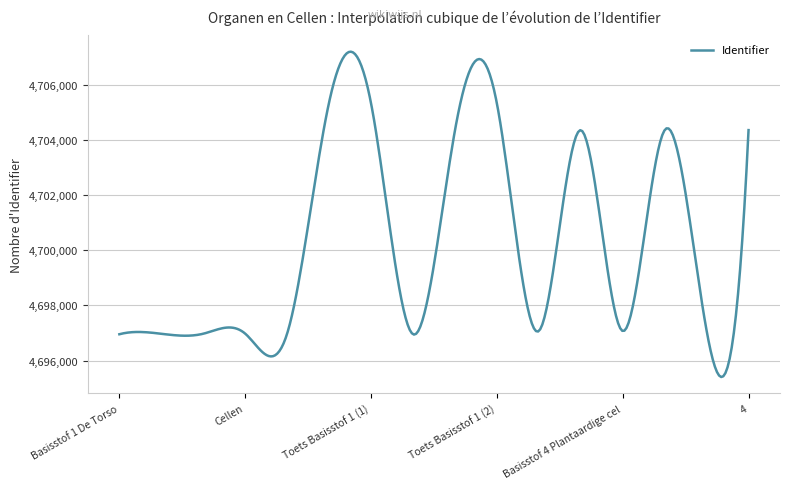

What is the difference between the second highest and second lowest values?

11746.2